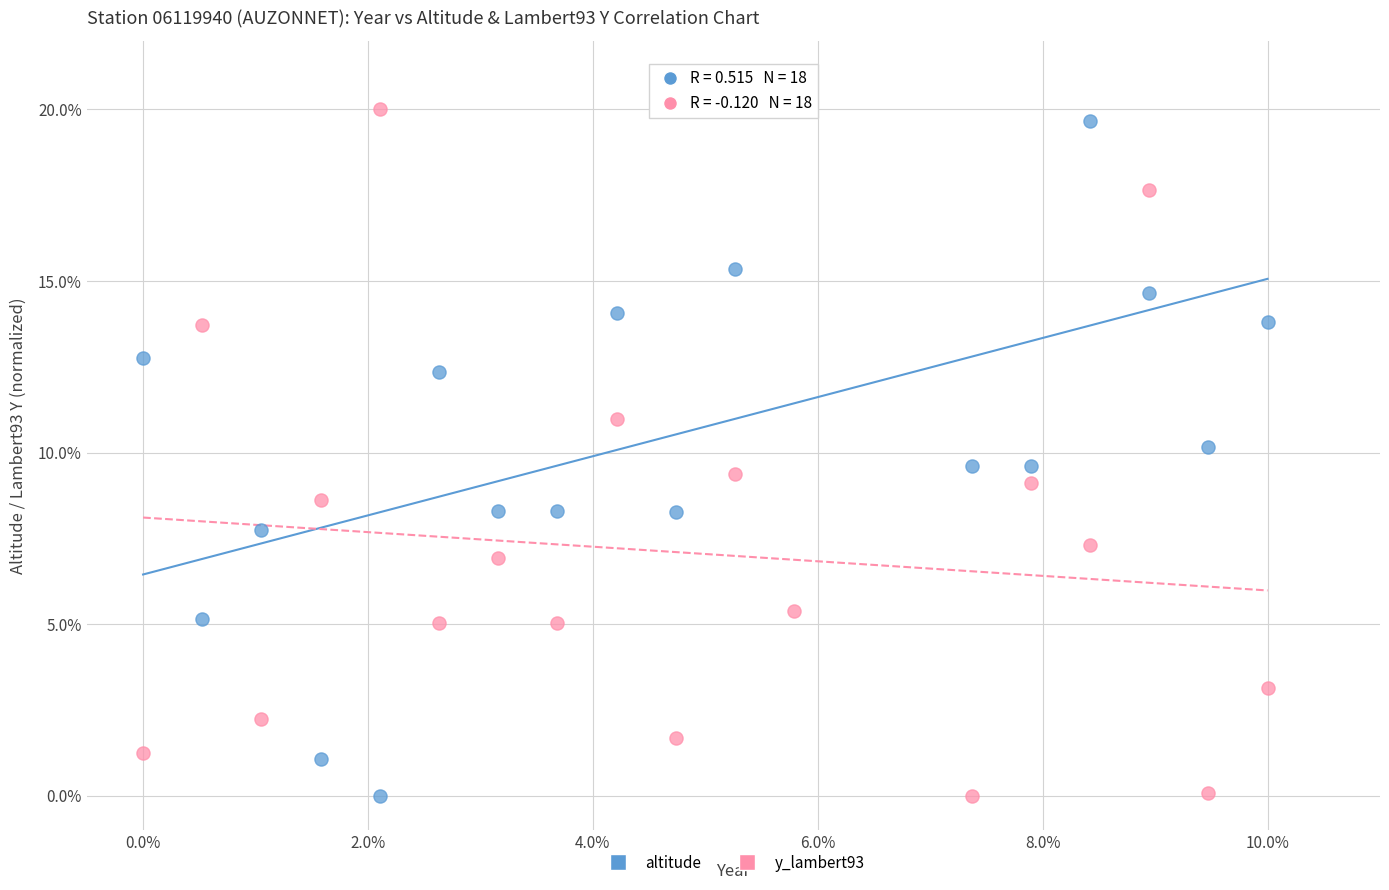

What is the X range (max minus min) for the scatter plot?

10.0